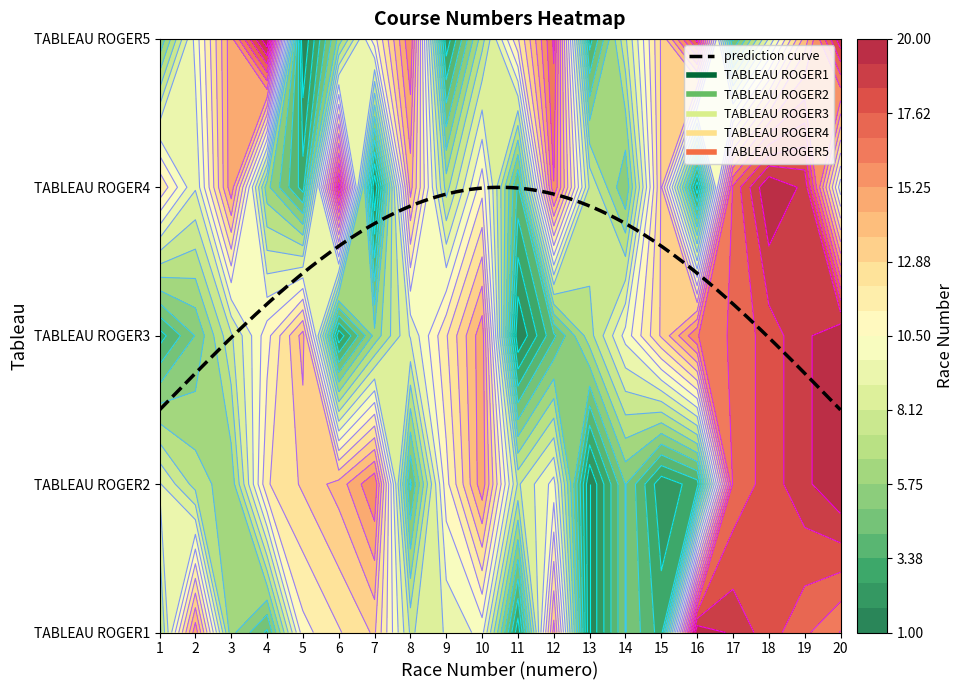

Between 16 and 12, which is larger?

16